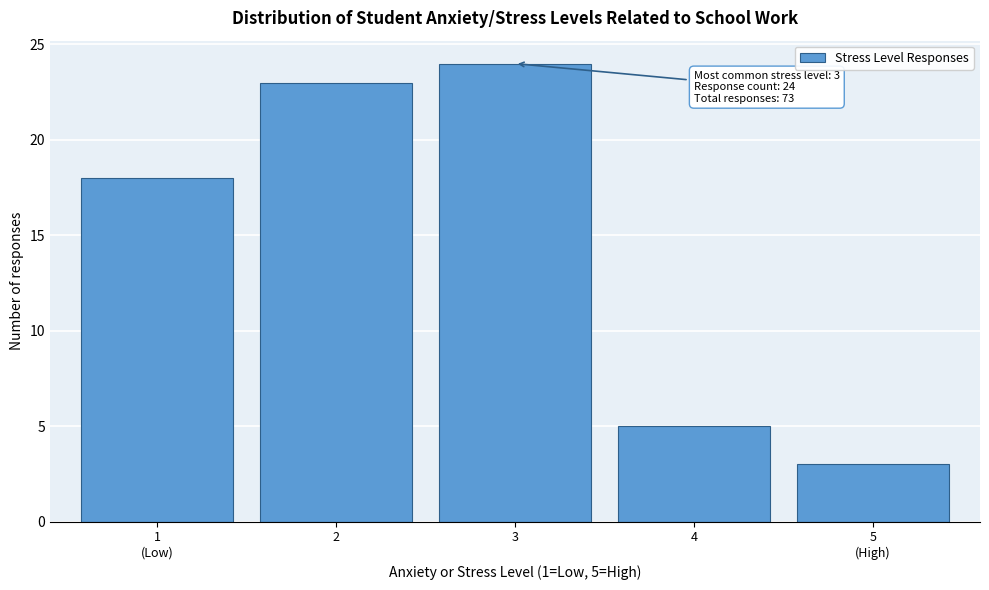

Reading left to right, transcribe all the data shown in this chart.

18	23	24	5	3